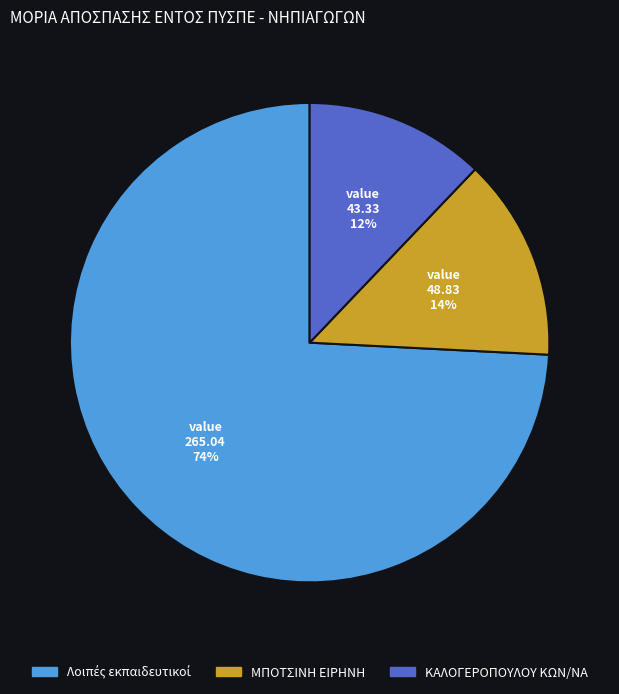

To the nearest percent, what is the difference between the largest and smallest slice percentages?

62%